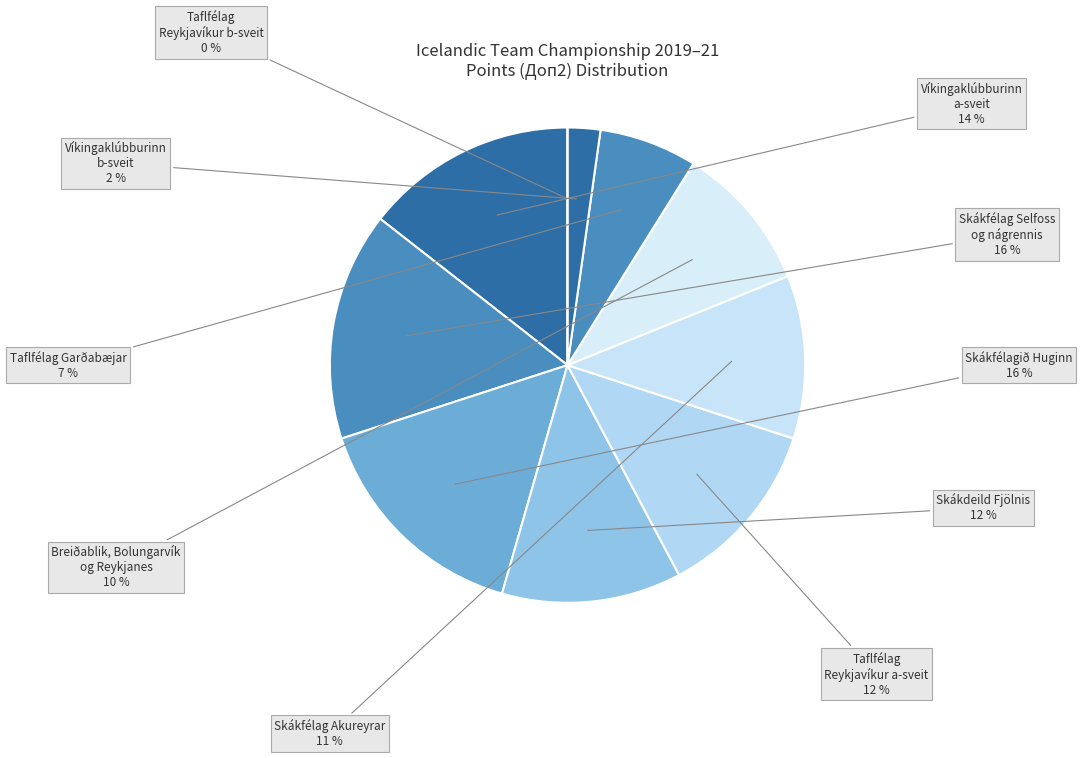

Does any single category account for the majority?

No